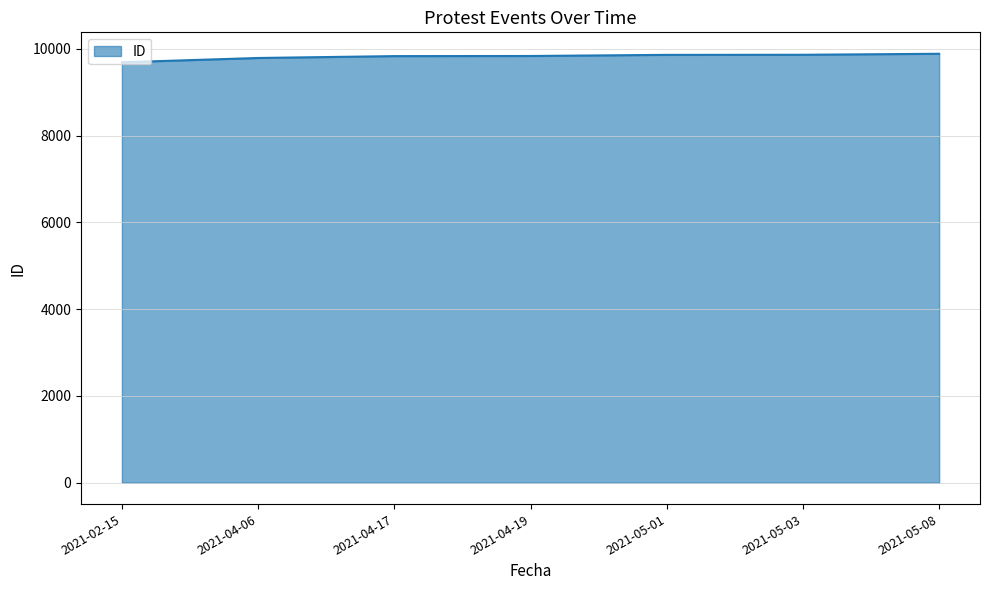

How many categories are shown in the chart?

7